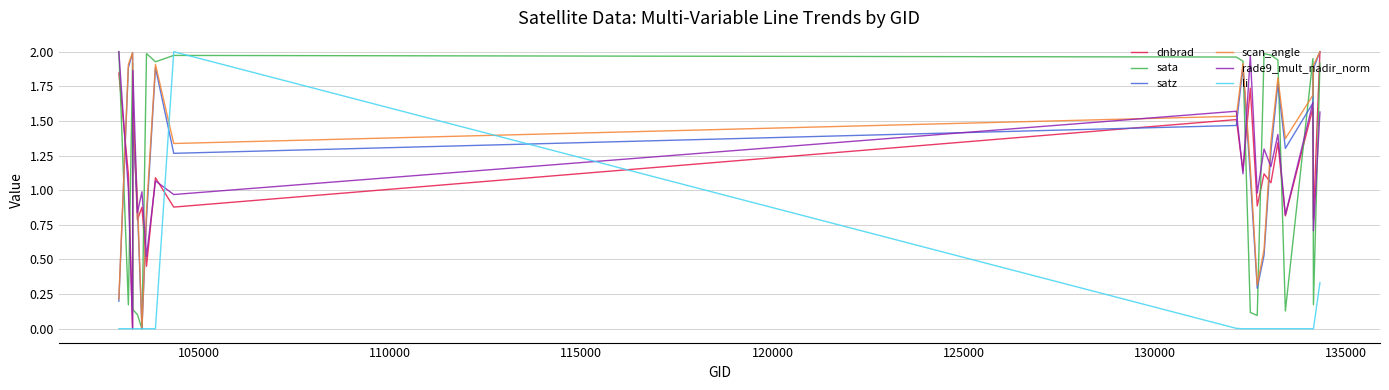

After their last crossing, which series has the higher values: rade9_mult_nadir_norm or scan_angle?

scan_angle